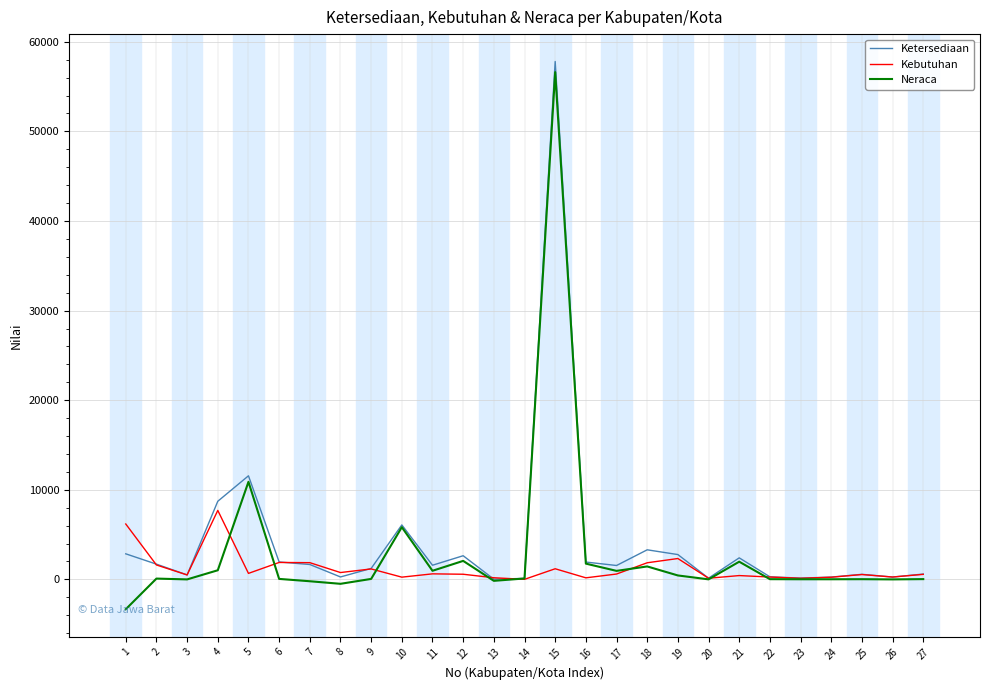

Which series changed the most between 3 and 4?

Ketersediaan